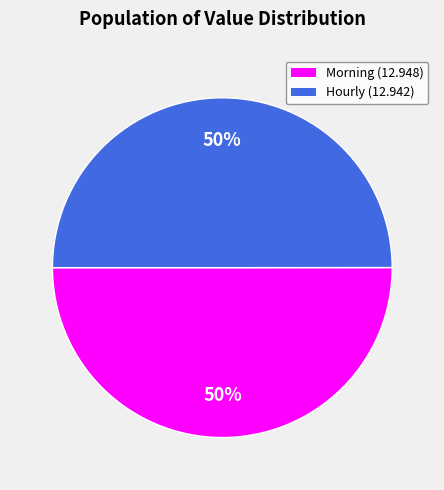

What is the ratio of the value at Morning (12.948) to the value at Hourly (12.942)?

1.0